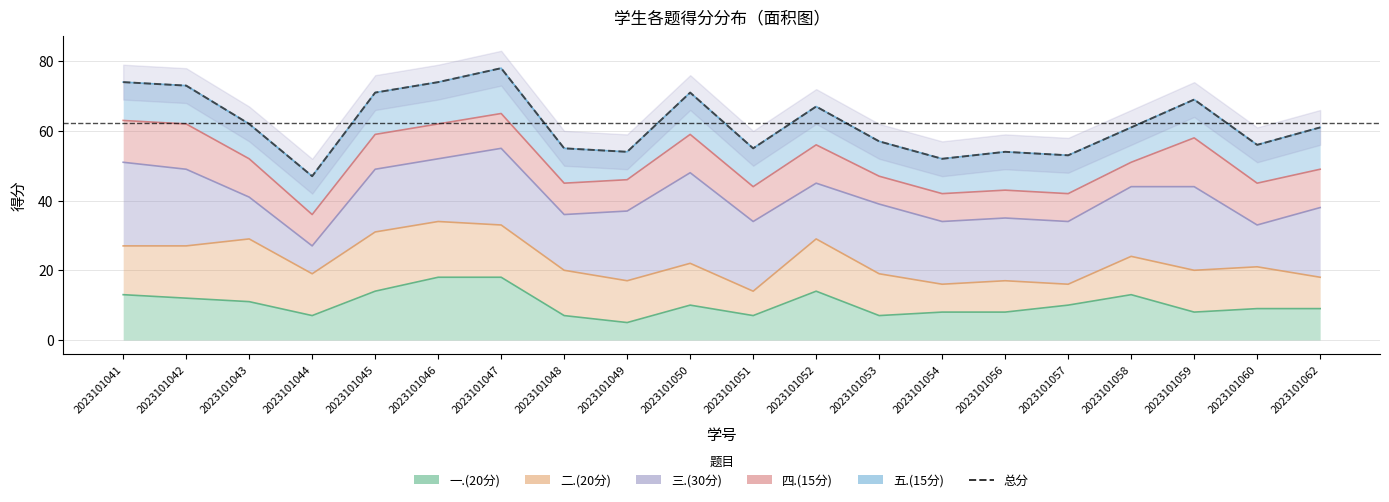

How many values are below 61?

9